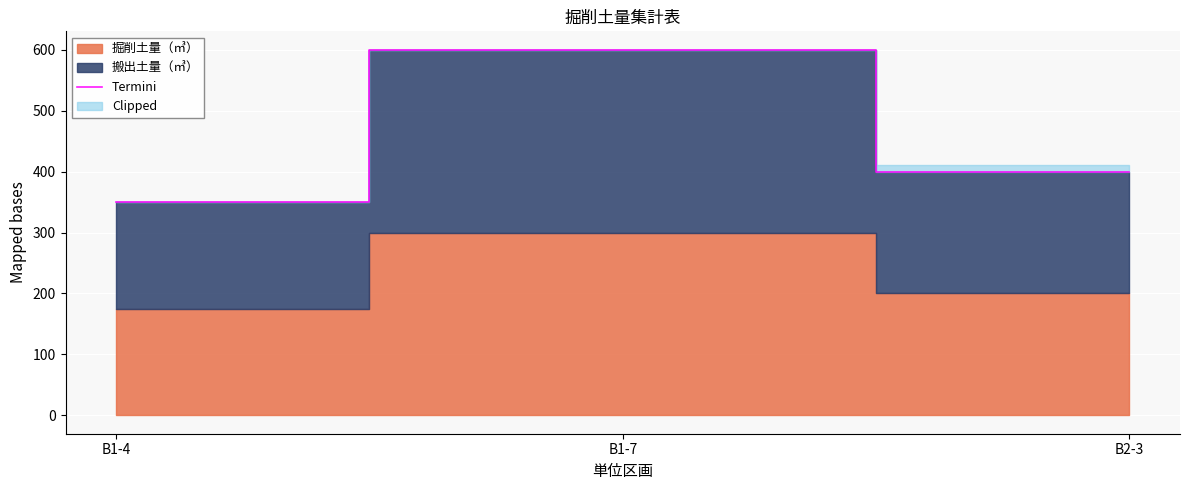

List the labels in order of value, smallest first.

B1-4, B2-3, B1-7